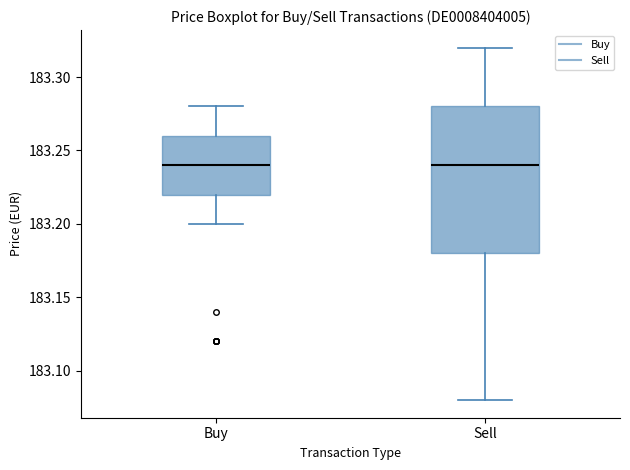

Reading left to right, transcribe this box plot: for each box, give where its median line is, the range the box spans, and where its two whiskers end, as read against the y-axis. The values are not printed on the chart, so give them approximately, as read against the axis.

Buy: median 183.24, box 183.22 to 183.26, whiskers 183.20 to 183.28
Sell: median 183.24, box 183.18 to 183.28, whiskers 183.08 to 183.32